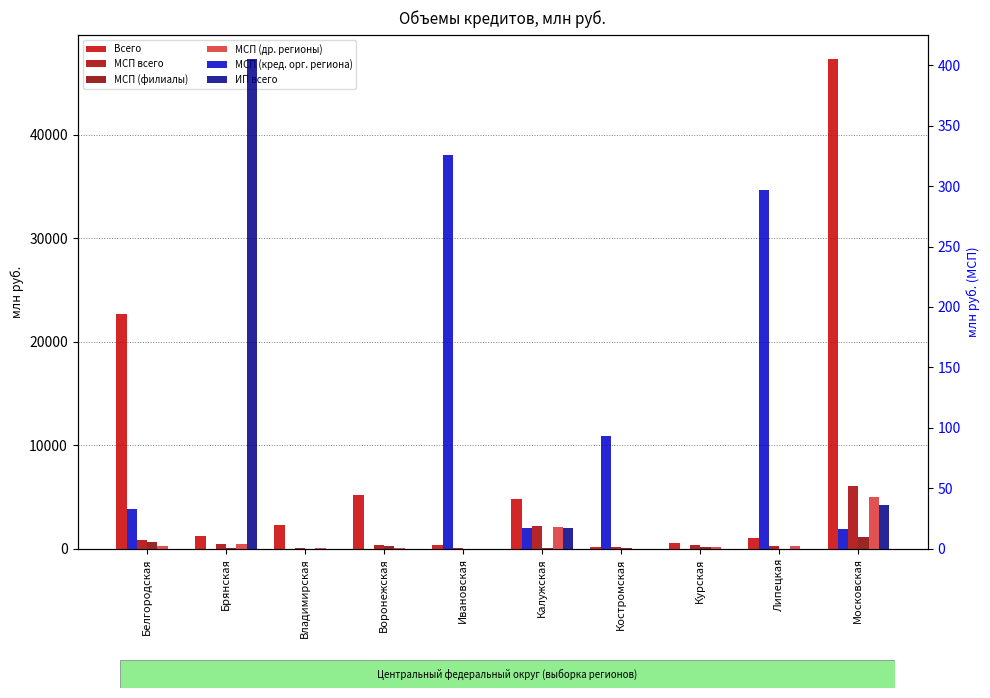

At how many categories does at least one series exceed 19701?

2